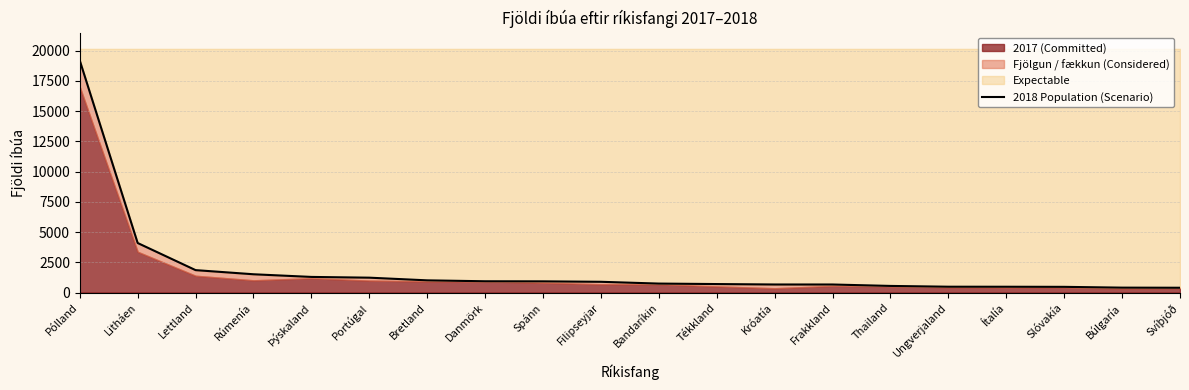

What position from the right is Ungverjaland?

5